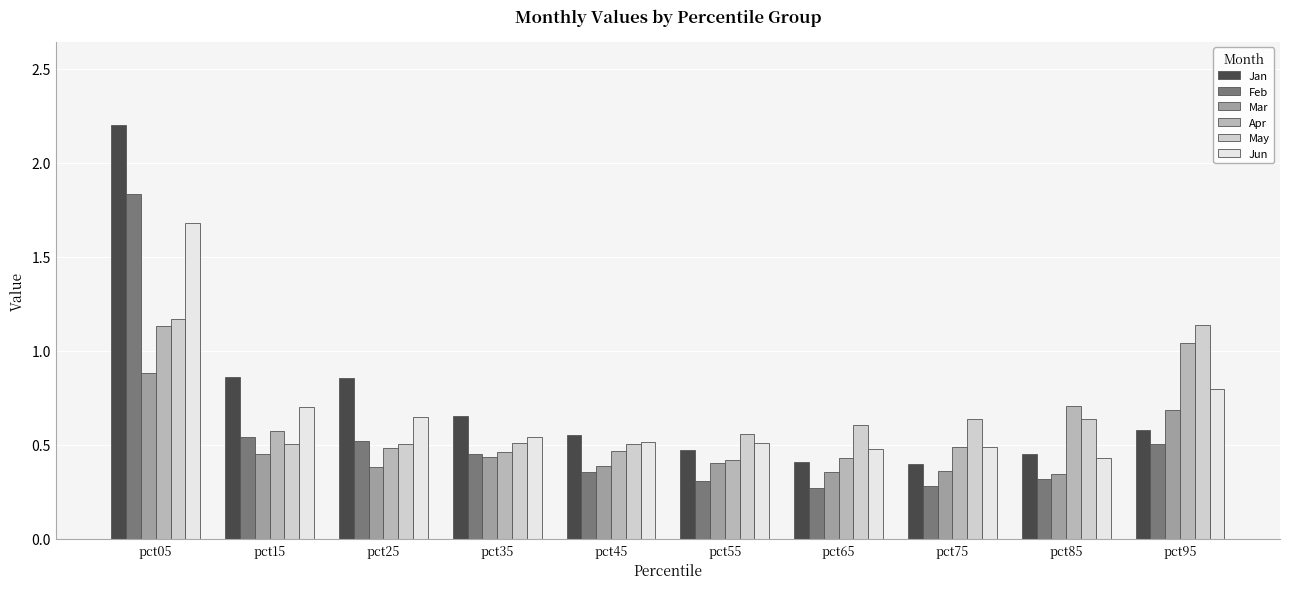

How many groups of bars are there?

10